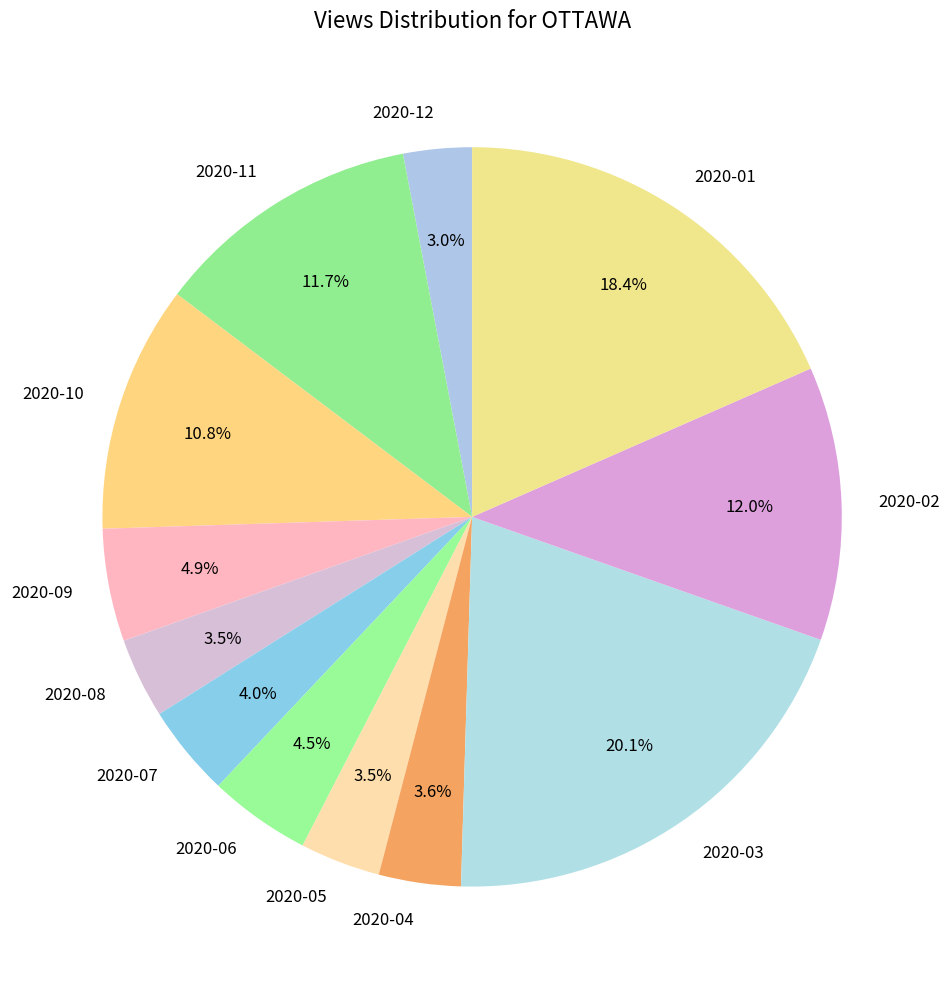

Which category has the smallest portion of the pie?

2020-12